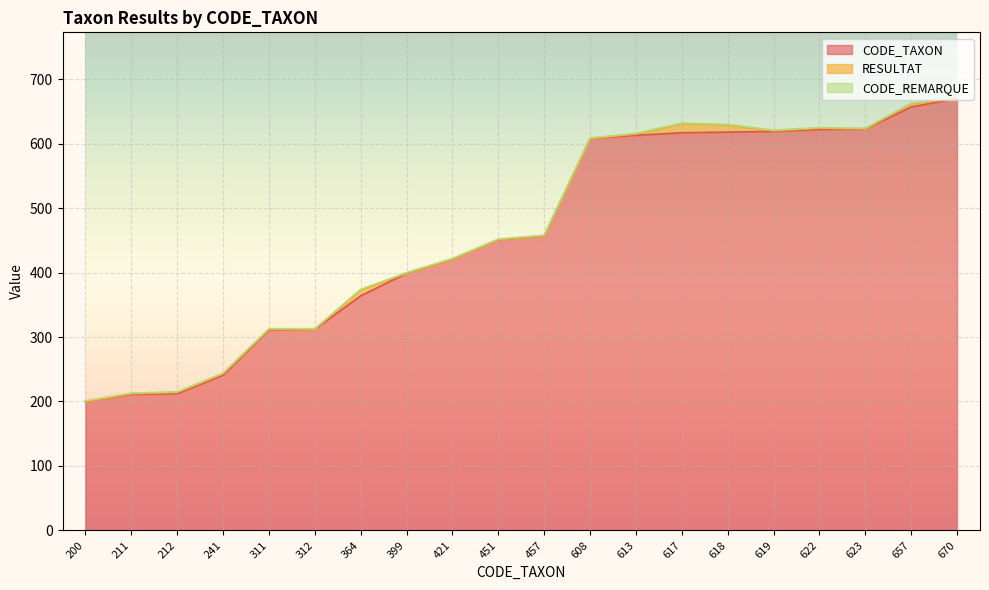

Does the chart display data point markers on the line(s)?

No